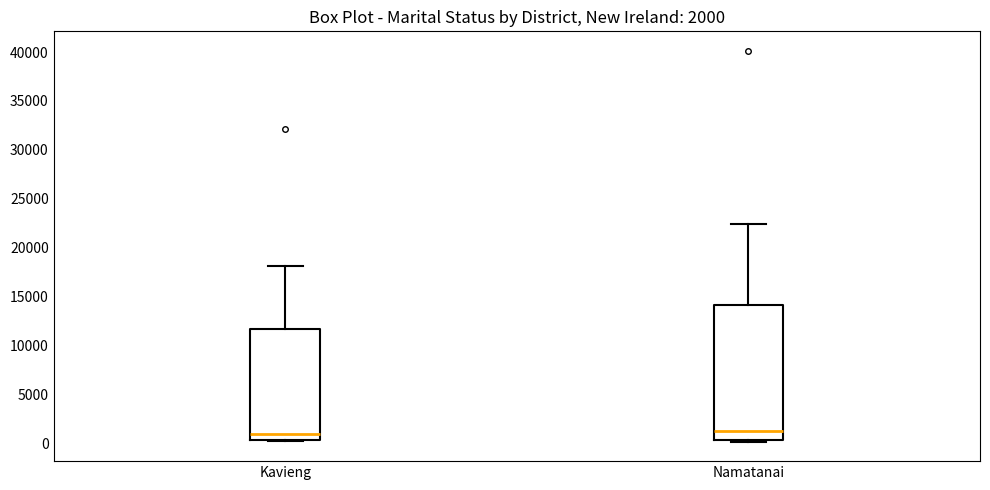

Which box is the tallest, from its lower edge to its upper edge?

Namatanai